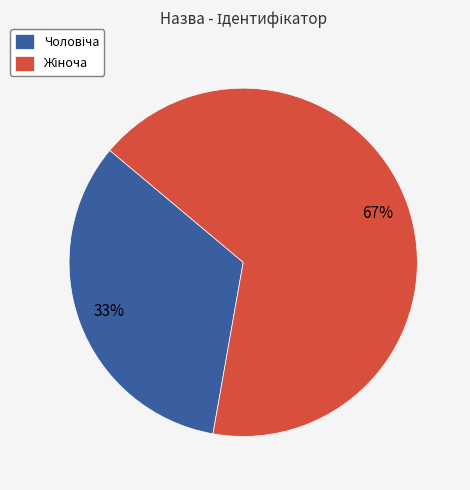

To the nearest percent, what is the average slice percentage?

50%